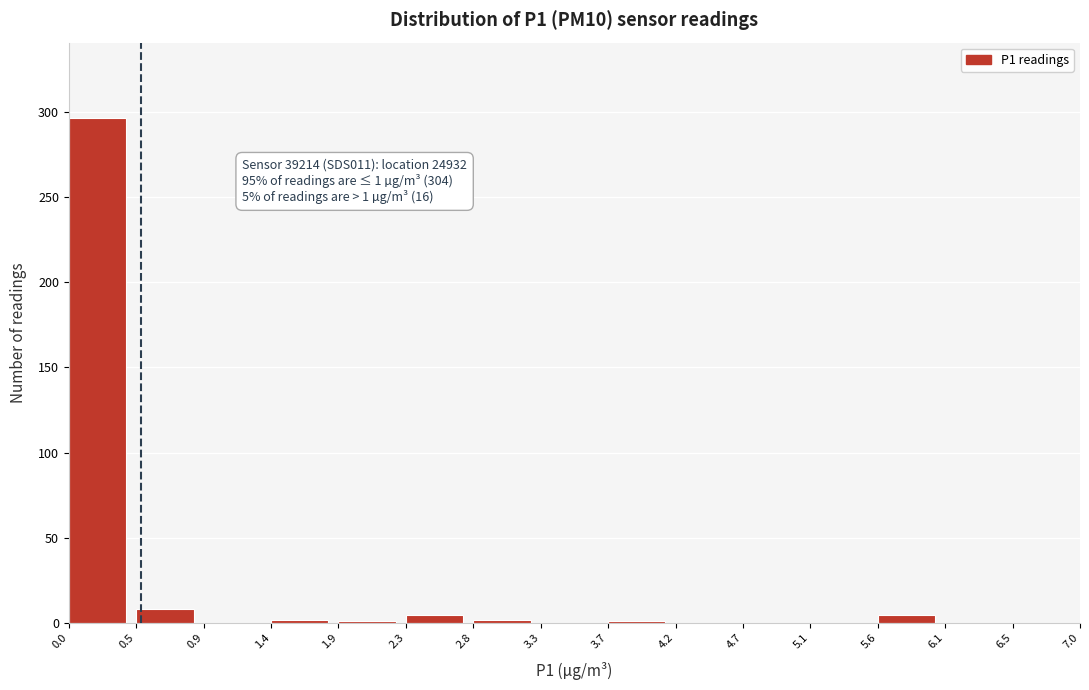

Over which range of the x-axis is the bar tallest?

0.0 to 0.5